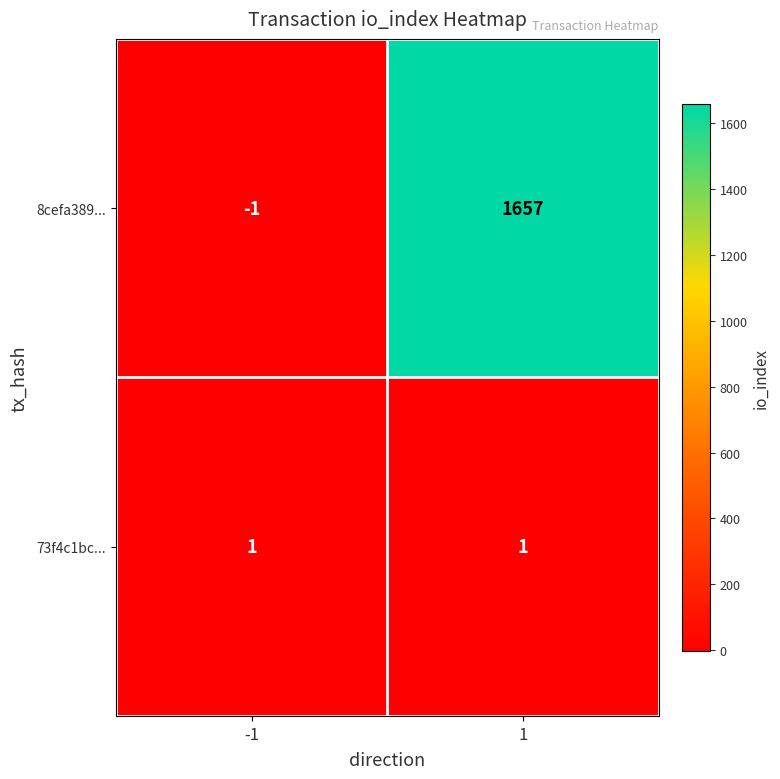

What is the greatest value displayed?

1657